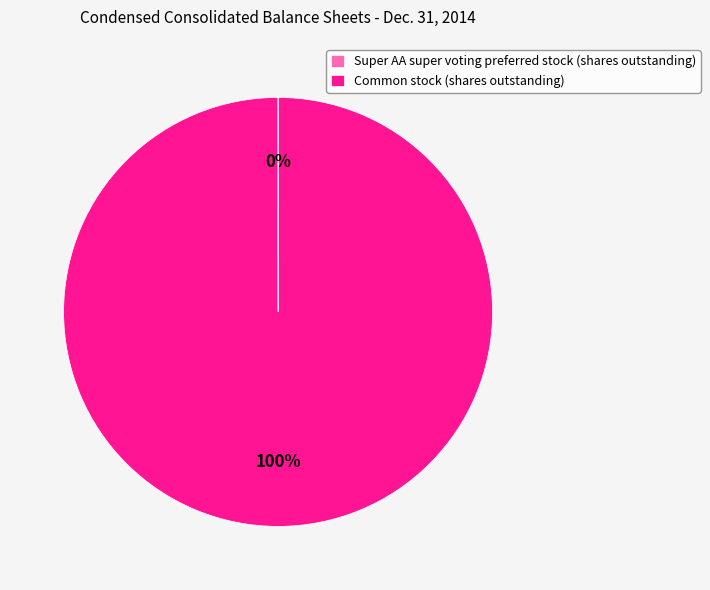

Which category has the biggest portion of the pie?

Common stock (shares outstanding)